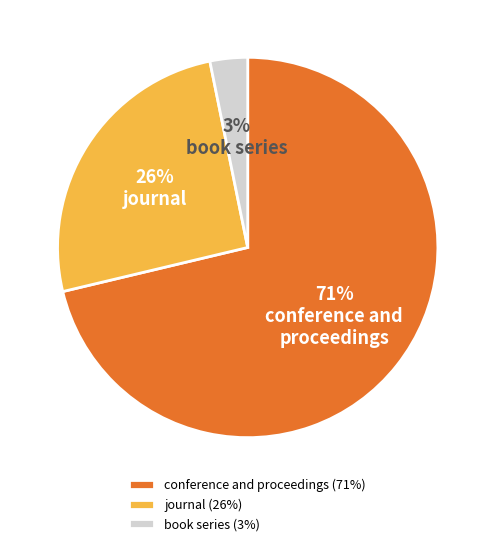

The conference and proceedings slice represents 71% of the pie. True or false?

True